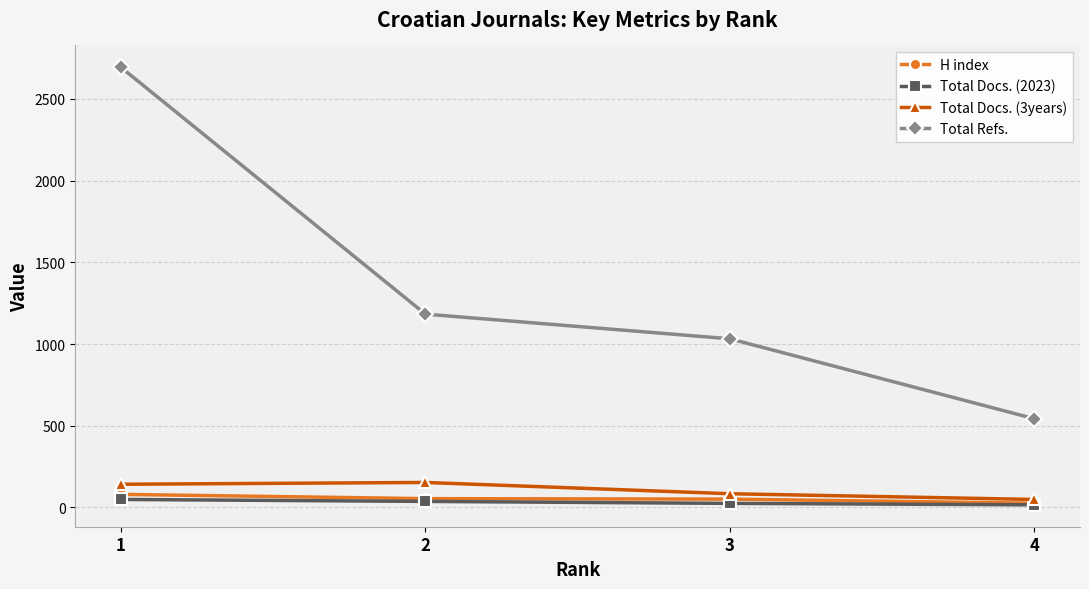

True or false: H index and Total Refs. cross at least once.

False